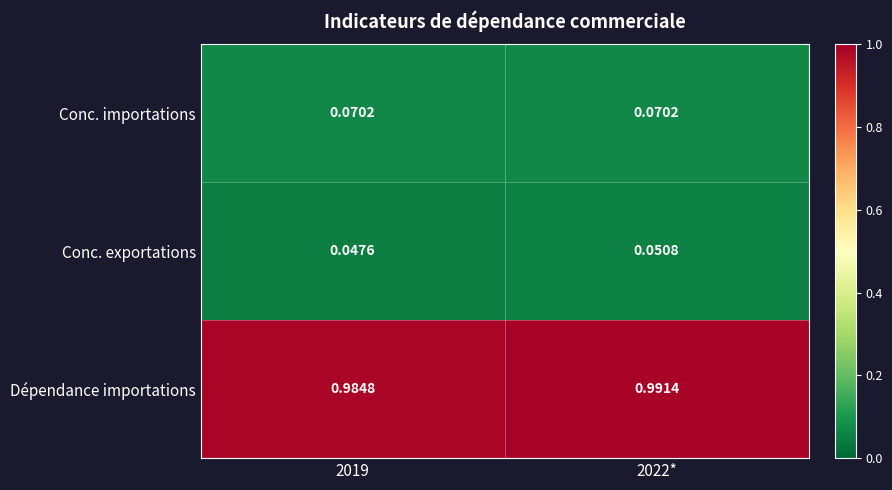

Which series has the largest range (max minus min)?

Dépendance importations